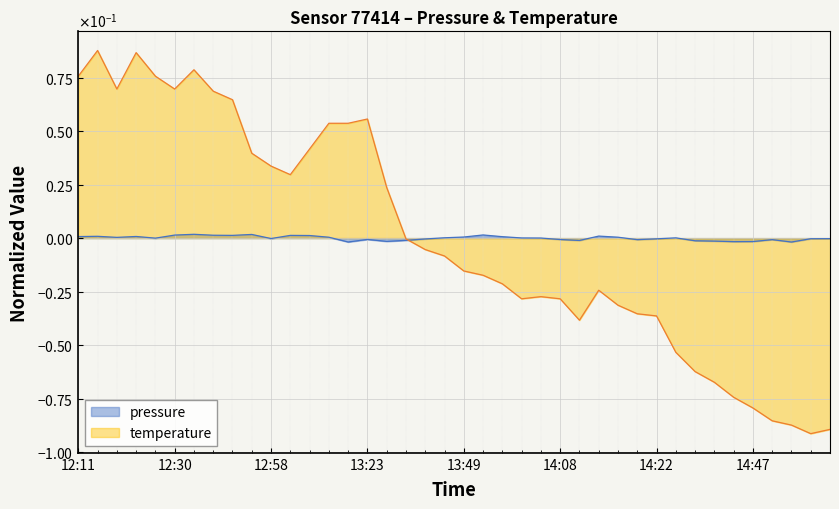

Does the chart display data point markers on the line(s)?

No